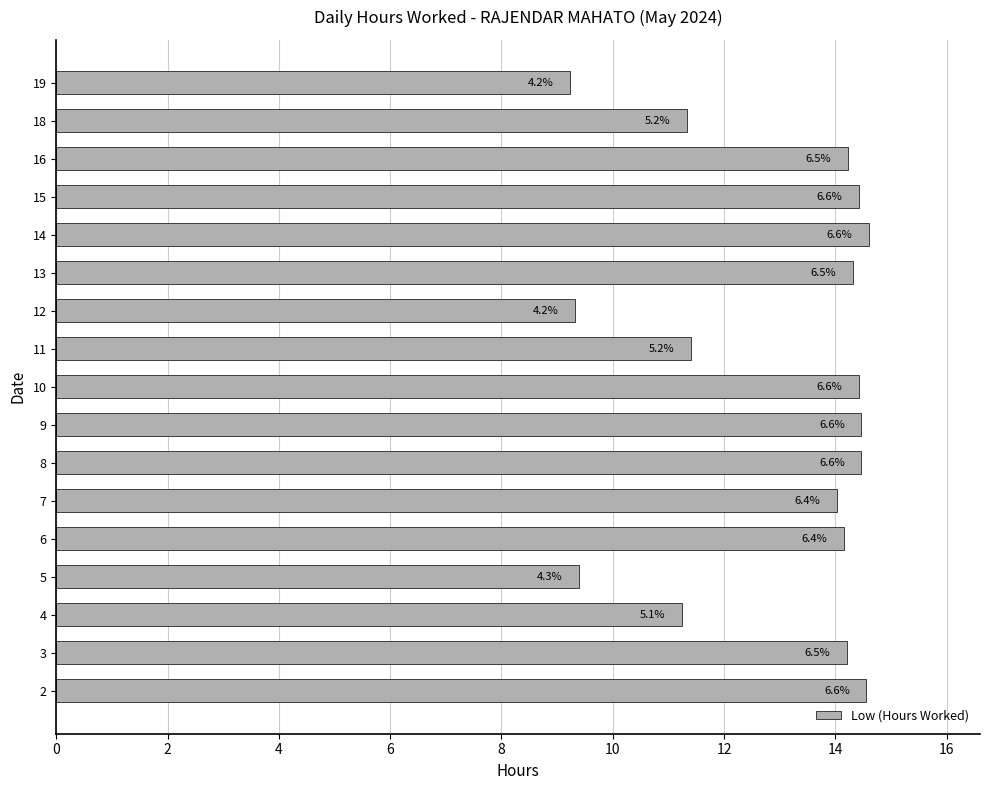

How many bars are there in total?

17